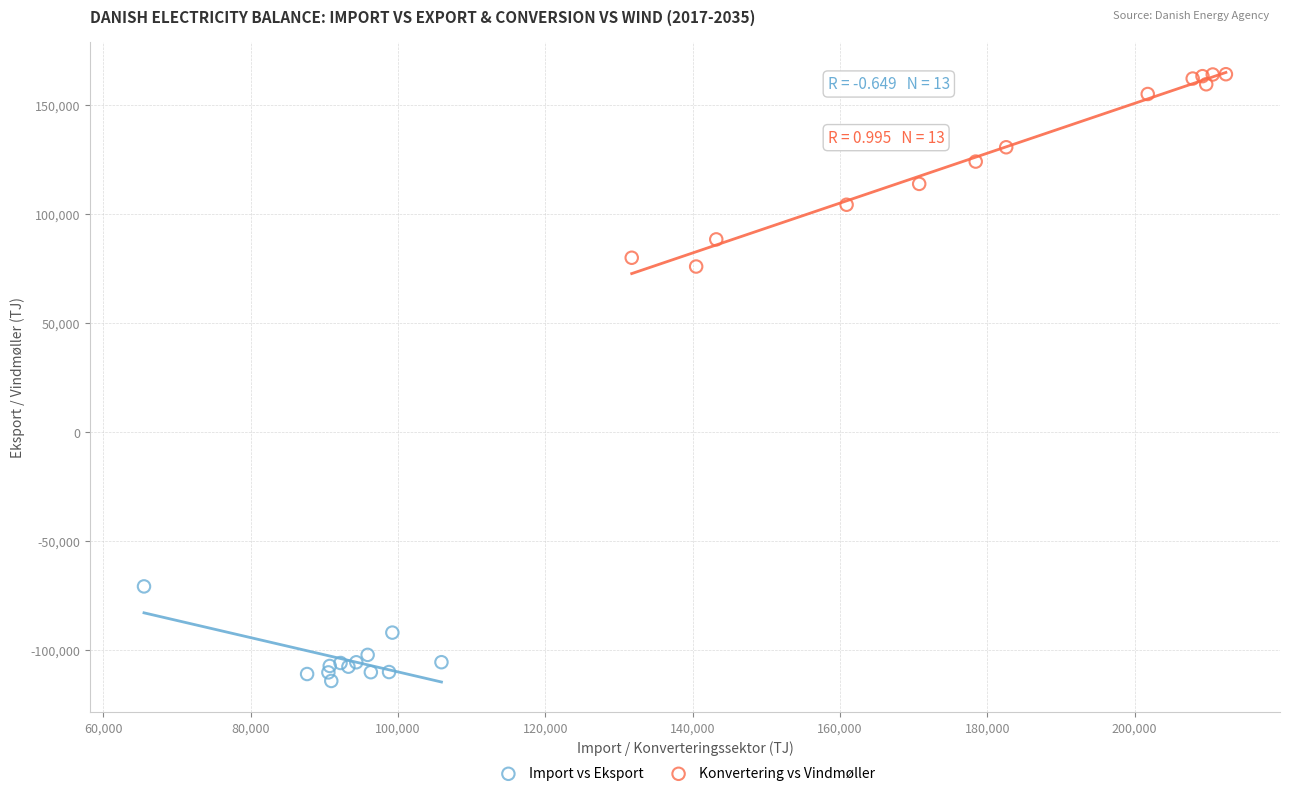

What are all the series names shown in the legend?

Import vs Eksport, Konvertering vs Vindmøller